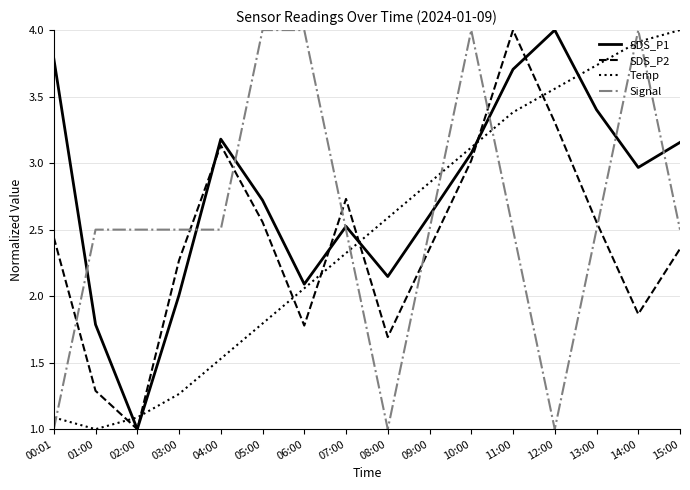

Which series changed the most between 06:00 and 14:00?

Temp